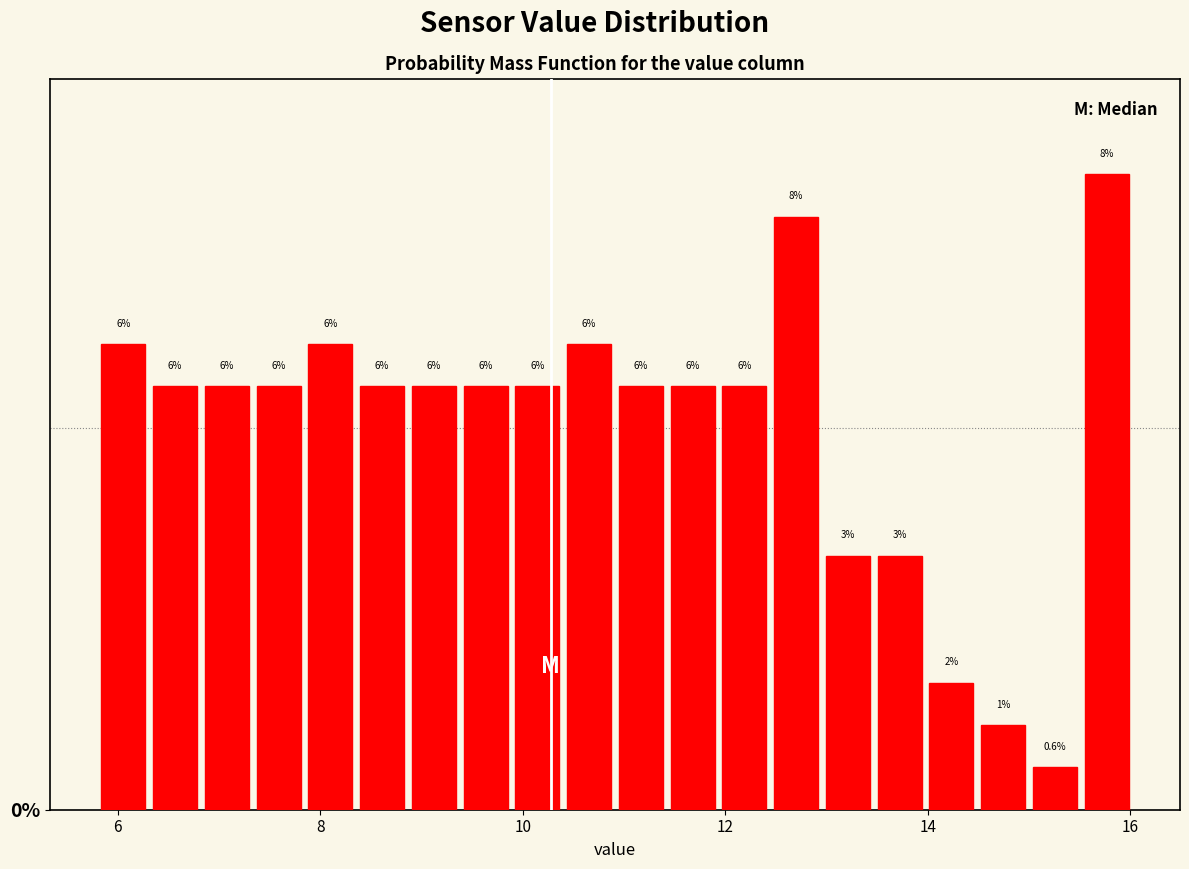

Around what value on the x-axis is the tallest bar? Give the approximate position of its centre, as read against the axis.

15.8